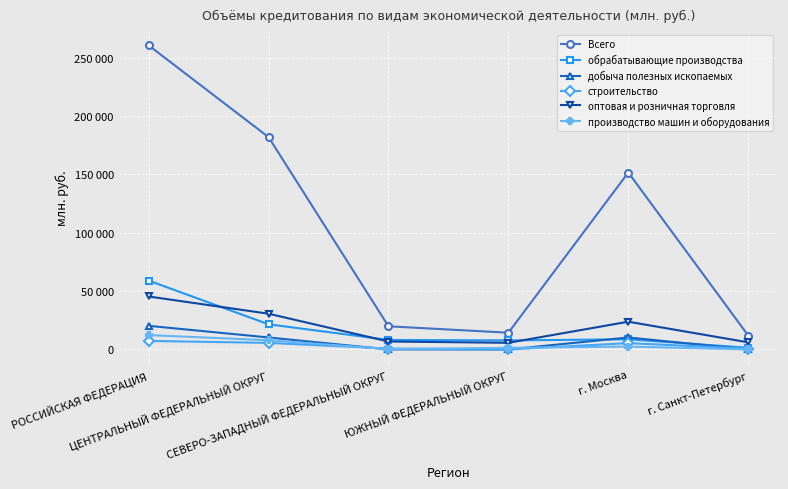

At how many categories does at least one series exceed 30404?

3